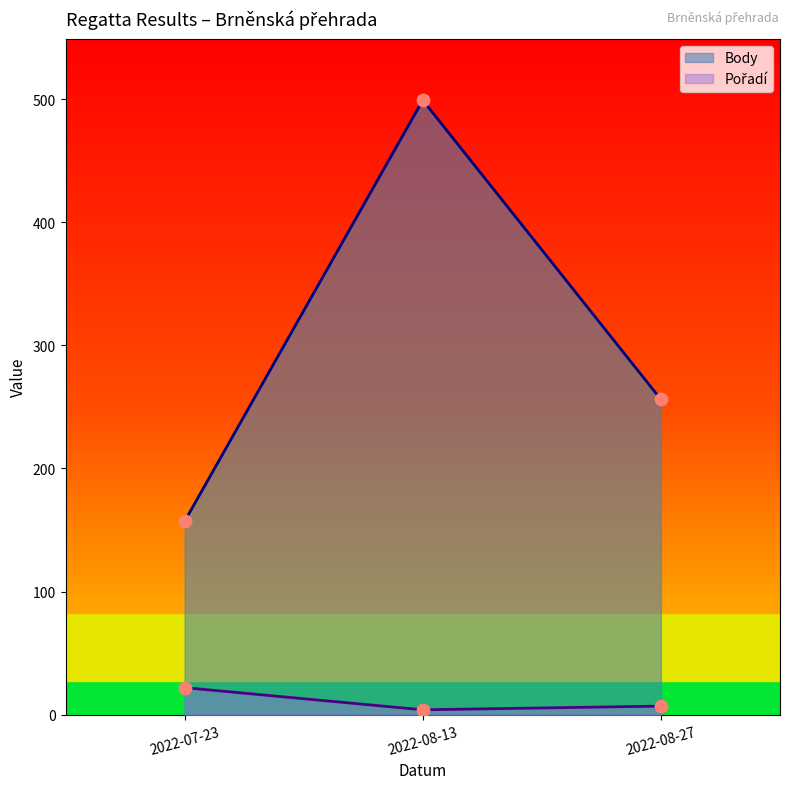

At which category is the sum across all series the highest?

2022-08-13